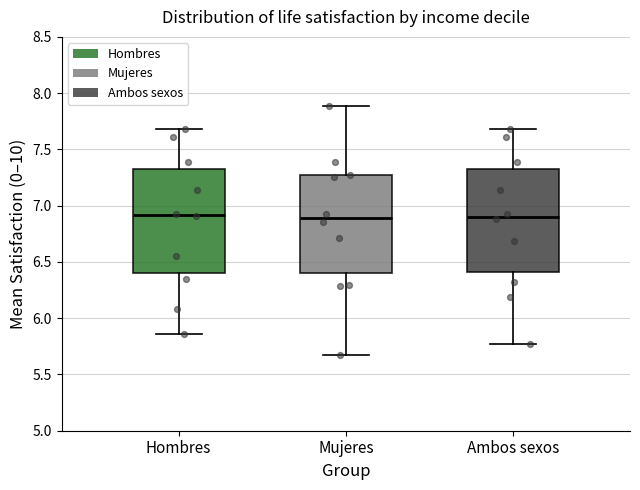

Reading left to right, read every box against the y-axis: the position of its median line, the range the box covers, and the ends of its whiskers. The values are not printed on the chart, so give them approximately, as read against the axis.

Hombres: median 6.90, box 6.40 to 7.35, whiskers 5.85 to 7.70
Mujeres: median 6.90, box 6.40 to 7.25, whiskers 5.70 to 7.90
Ambos sexos: median 6.90, box 6.40 to 7.35, whiskers 5.75 to 7.70